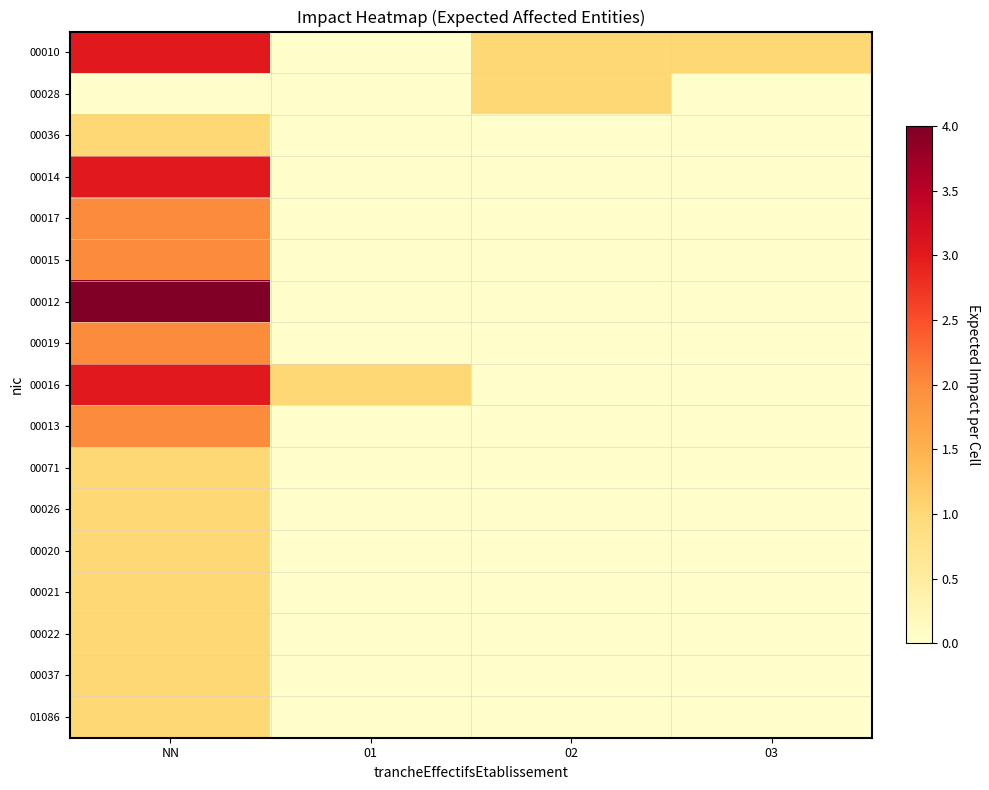

Between 01 and 03, which series saw the biggest shift?

00010